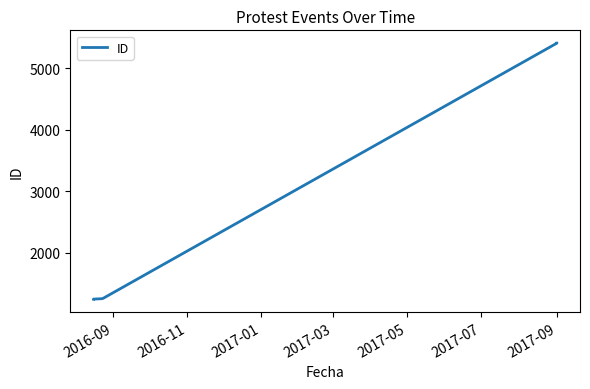

What is the value of the 6th point from the left?

5407